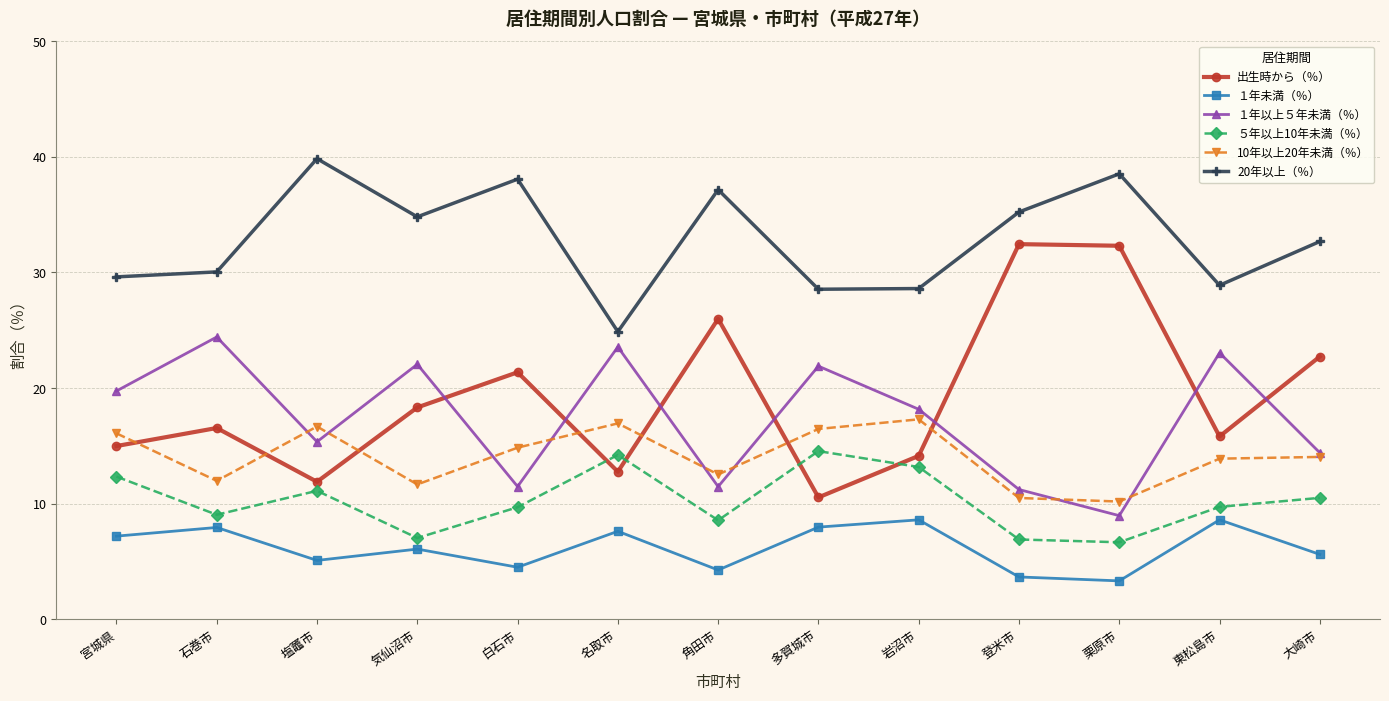

What is the spread (max minus min) of values at 大崎市?

27.1